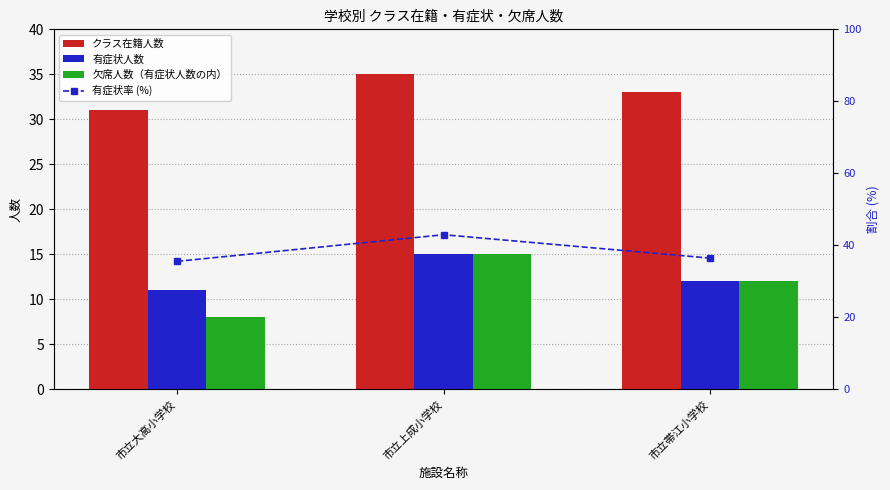

What is the difference between the highest and lowest values at 市立帯江小学校?

24.4